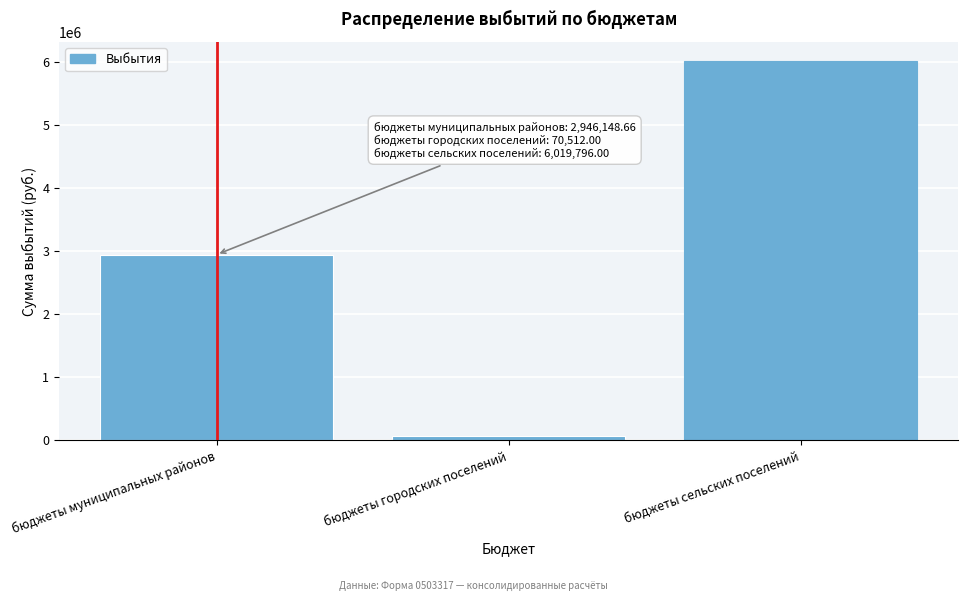

Reading left to right, what are all the values shown in this chart?

бюджеты муниципальных районов=2946148.7	бюджеты городских поселений=70512.0	бюджеты сельских поселений=6019796.0